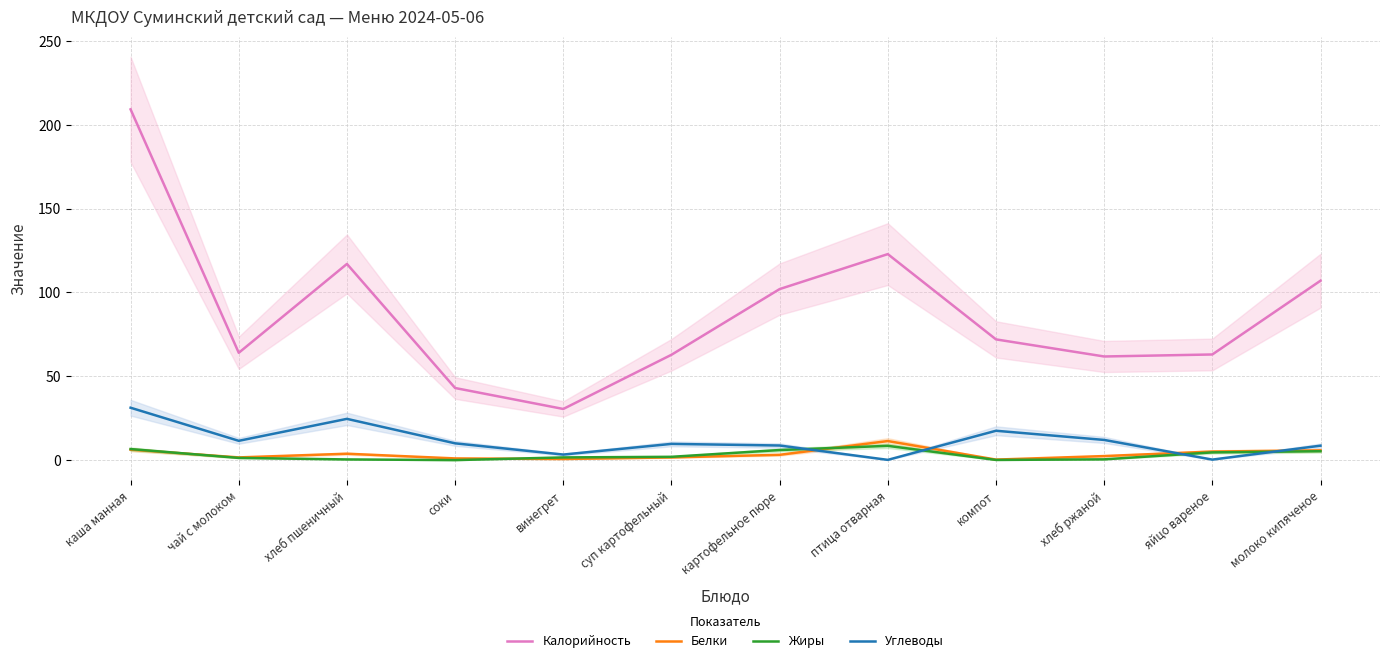

Reading left to right, what are all the values shown in this chart?

Калорийность: каша манная=209.2	чай с молоком=64.0	хлеб пшеничный=117.0	соки=43.0	винегрет=30.5	суп картофельный=62.8	картофельное пюре=102.0	птица отварная=122.9	компот=72.0	хлеб ржаной=61.8	яйцо вареное=63.0	молоко кипяченое=107.0
Белки: каша манная=6.2	чай с молоком=1.6	хлеб пшеничный=3.8	соки=1.0	винегрет=0.7	суп картофельный=1.6	картофельное пюре=3.1	птица отварная=11.4	компот=0.3	хлеб ржаной=2.4	яйцо вареное=5.1	молоко кипяченое=5.8
Жиры: каша манная=6.6	чай с молоком=1.3	хлеб пшеничный=0.4	соки=0.0	винегрет=1.6	суп картофельный=2.0	картофельное пюре=6.0	птица отварная=8.5	компот=0.1	хлеб ржаной=0.5	яйцо вареное=4.6	молоко кипяченое=5.3
Углеводы: каша манная=31.2	чай с молоком=11.5	хлеб пшеничный=24.6	соки=10.0	винегрет=3.3	суп картофельный=9.7	картофельное пюре=8.7	птица отварная=0.1	компот=17.5	хлеб ржаной=12.0	яйцо вареное=0.3	молоко кипяченое=8.6